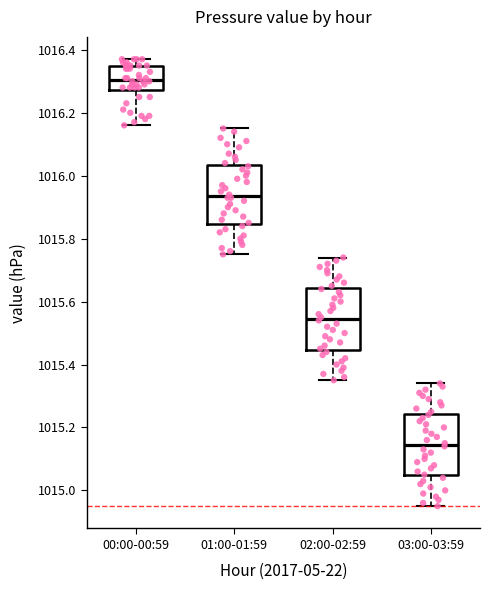

Reading left to right, transcribe this box plot: for each box, give where its median line is, the range the box spans, and where its two whiskers end, as read against the y-axis. The values are not printed on the chart, so give them approximately, as read against the axis.

00:00-00:59: median 1016.30, box 1016.28 to 1016.36, whiskers 1016.16 to 1016.38
01:00-01:59: median 1015.94, box 1015.84 to 1016.04, whiskers 1015.76 to 1016.16
02:00-02:59: median 1015.54, box 1015.44 to 1015.64, whiskers 1015.36 to 1015.74
03:00-03:59: median 1015.14, box 1015.04 to 1015.24, whiskers 1014.96 to 1015.34